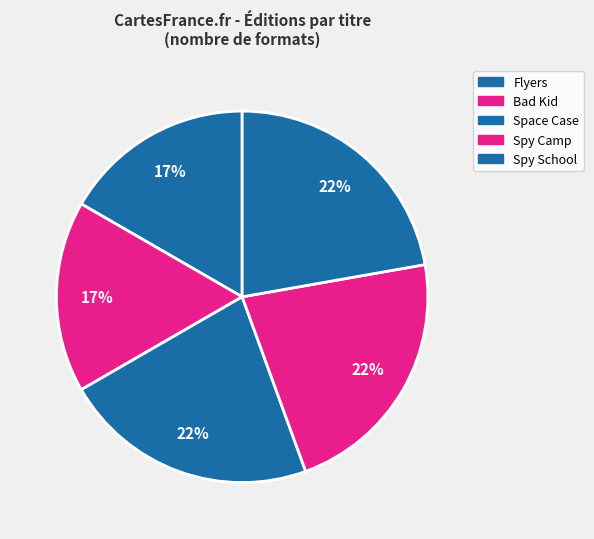

Count the number of slices in the pie.

5